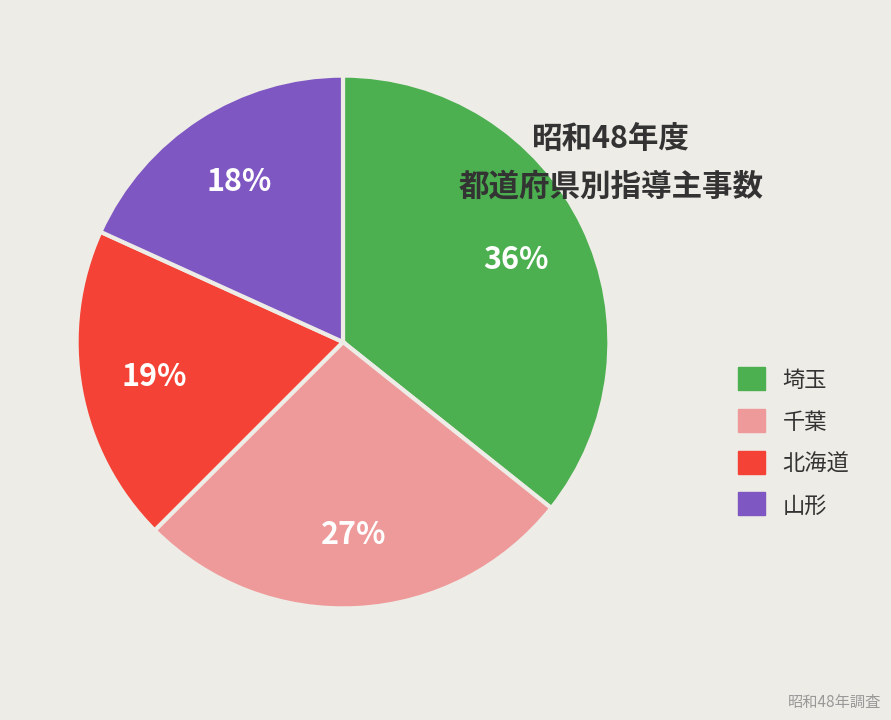

Does any single category account for the majority?

No